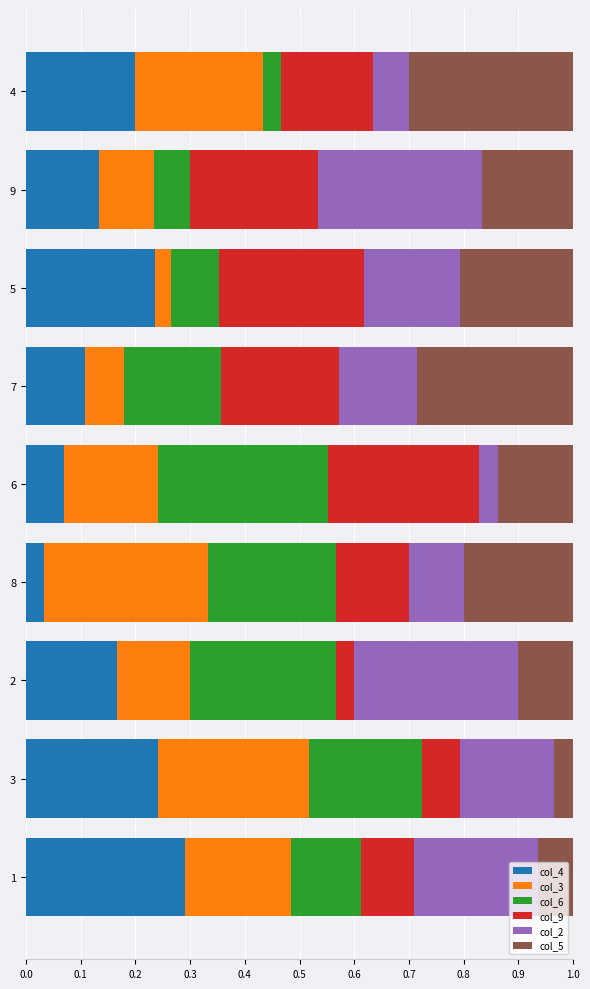

How many col_4 values are between 0 and 1?

9